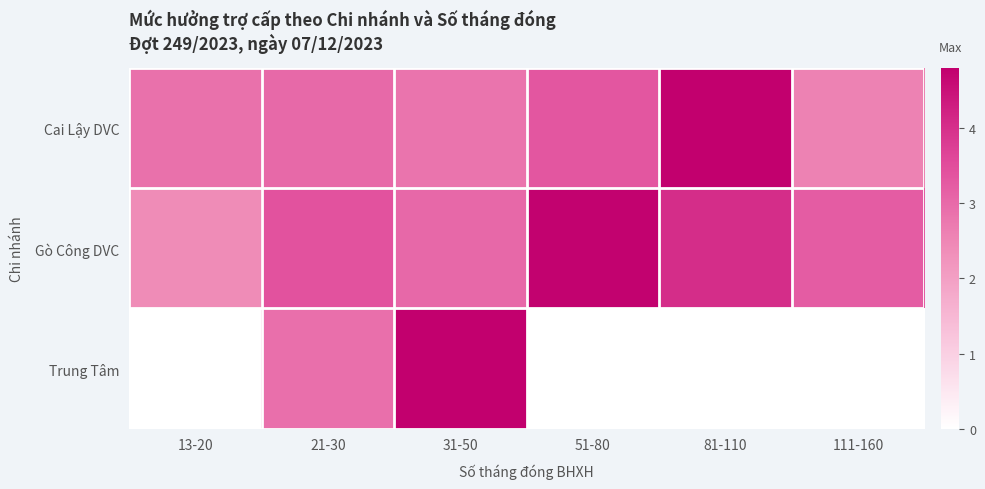

What is the spread (max minus min) of values at 21-30?

0.5